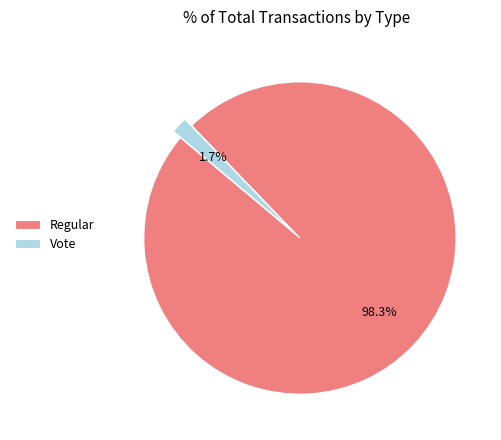

Is Vote the majority of the pie?

No